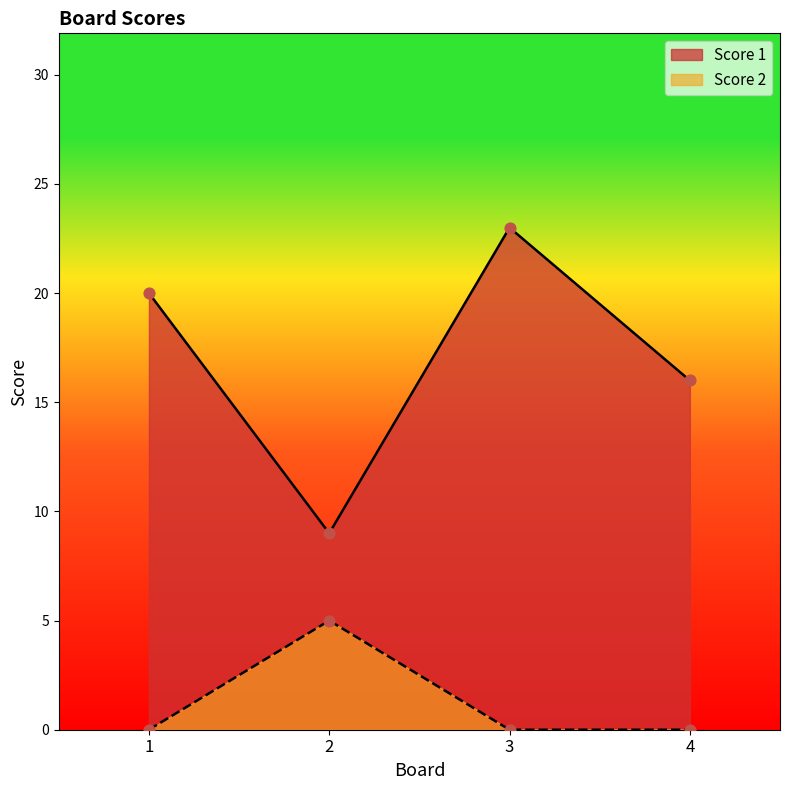

What are all the series names shown in the legend?

Score 1, Score 2